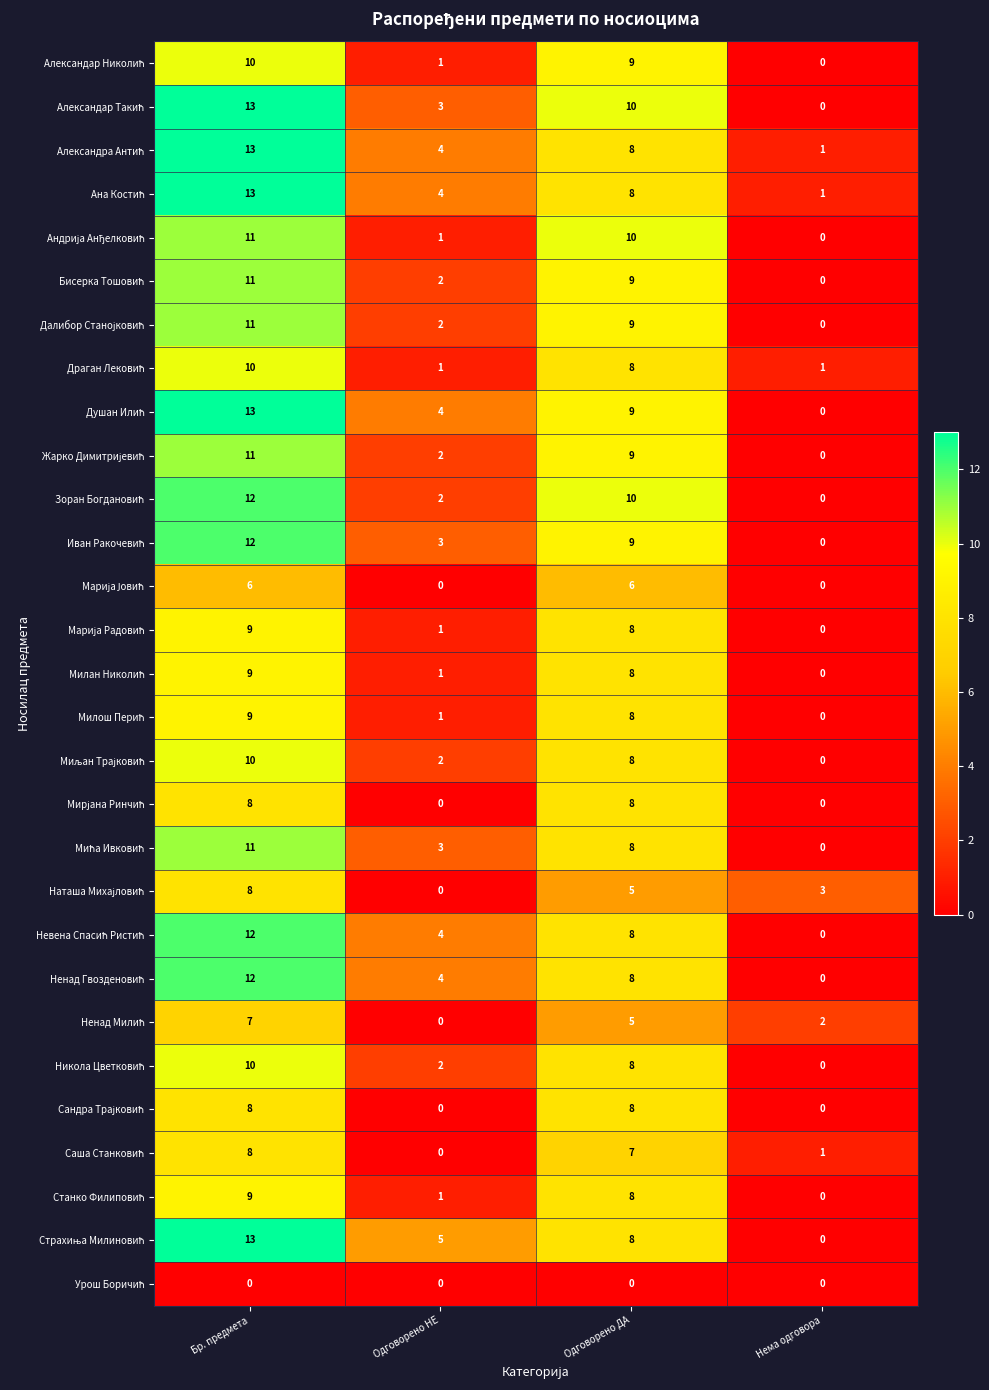

Count the number of categories in the chart.

4